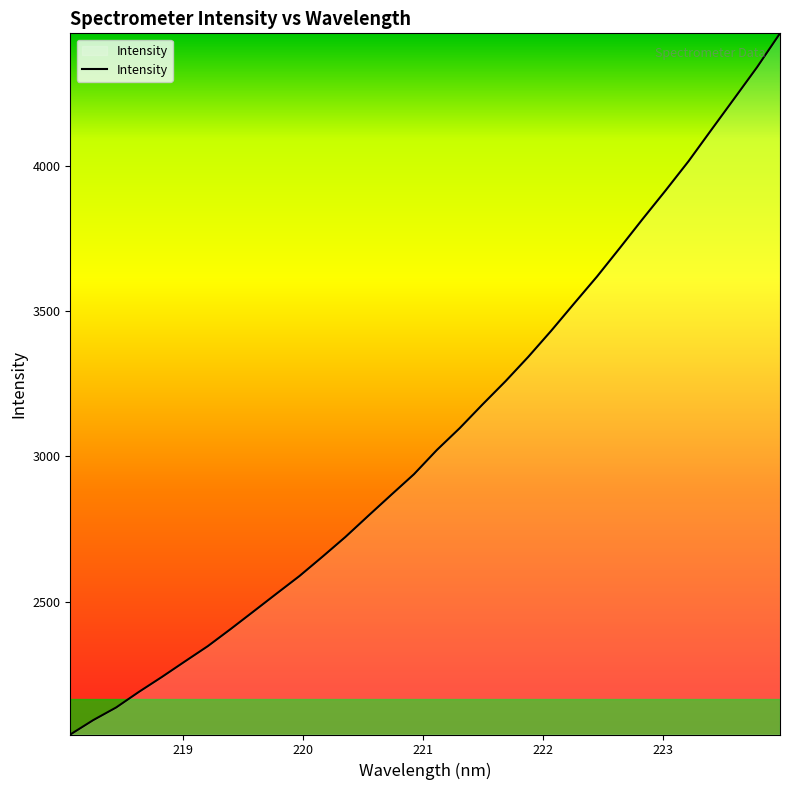

What is the smallest value displayed?

2043.7